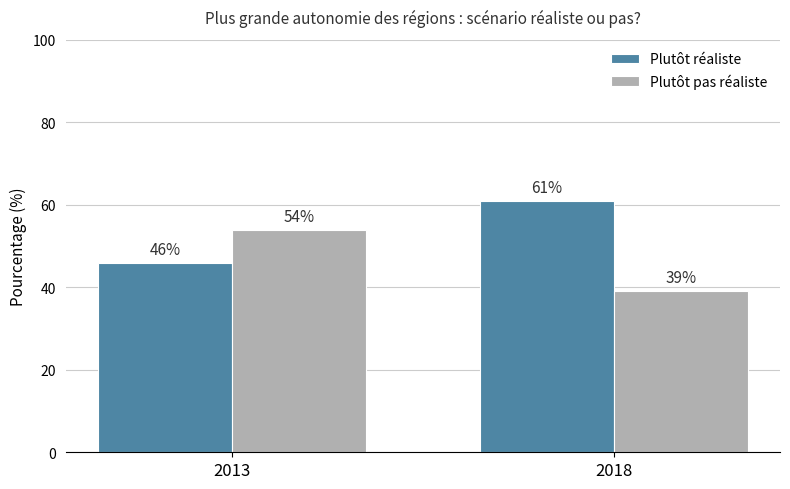

What is the maximum value for Plutôt pas réaliste?

54